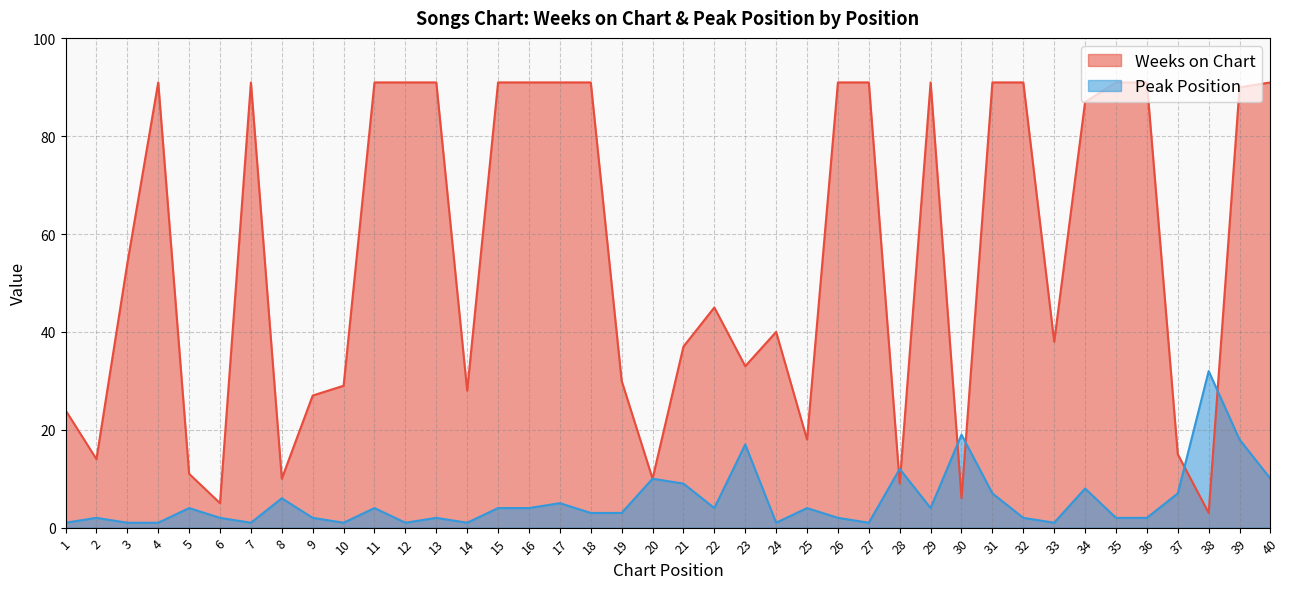

What are all the series names shown in the legend?

Weeks on Chart, Peak Position